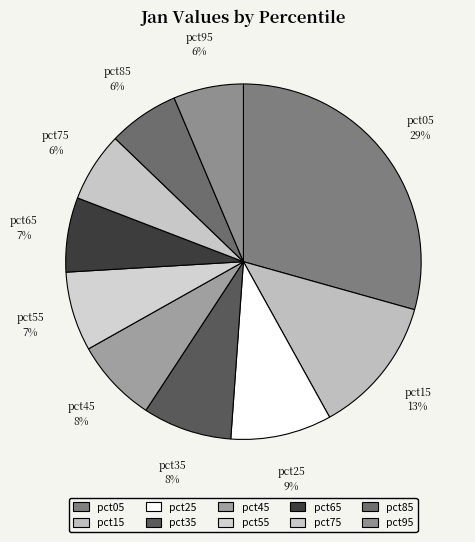

Count the number of slices in the pie.

10